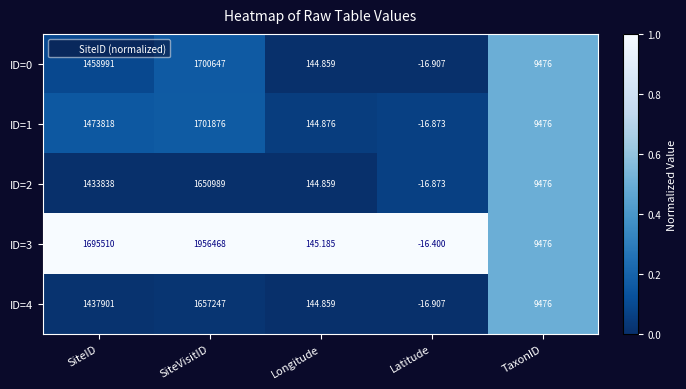

How many distinct data groups are displayed?

5